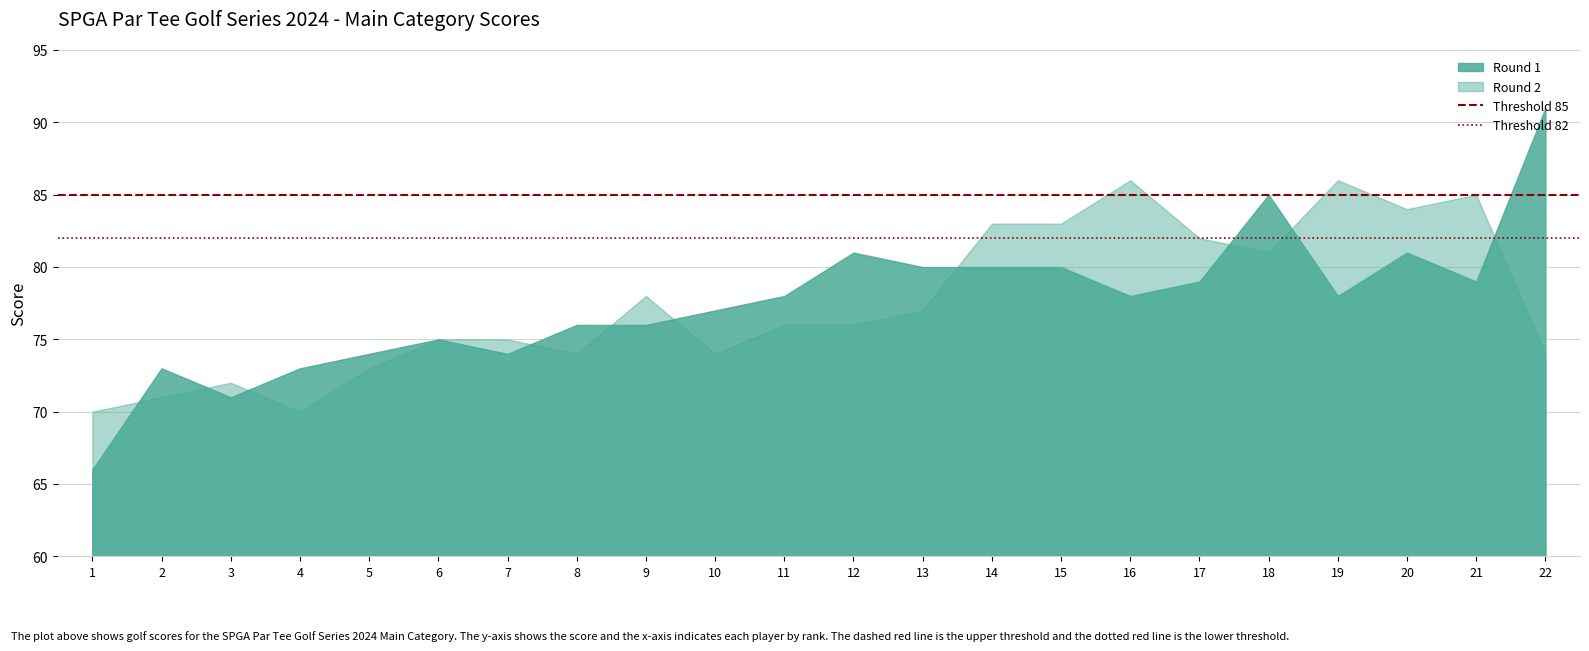

What is the total value across all series at 22?

165